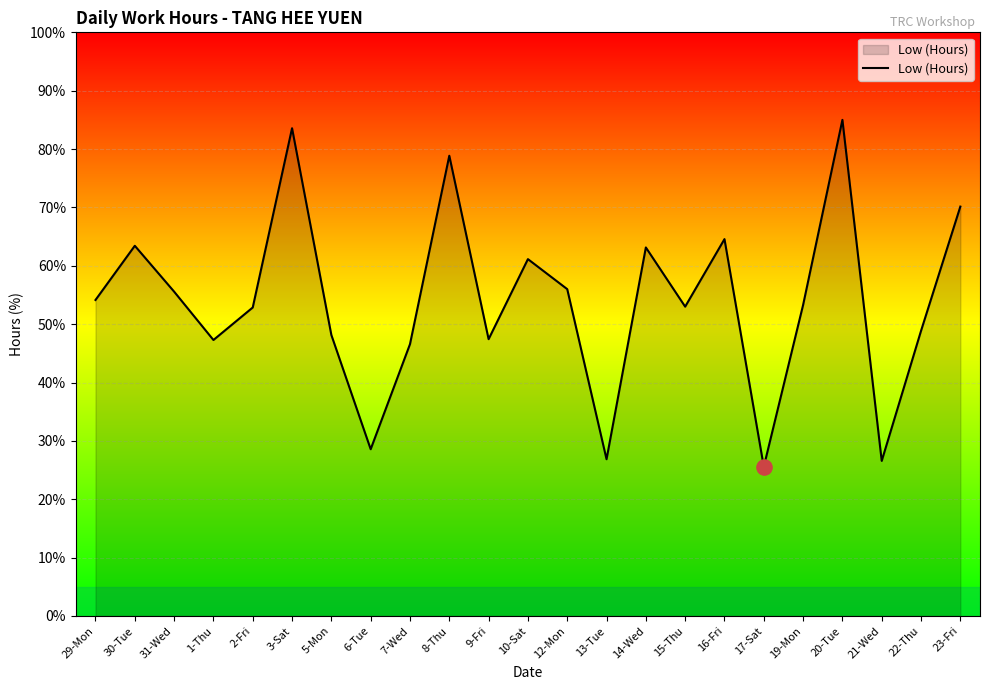

What is the change in value from 29-Mon to 23-Fri?

+16.0